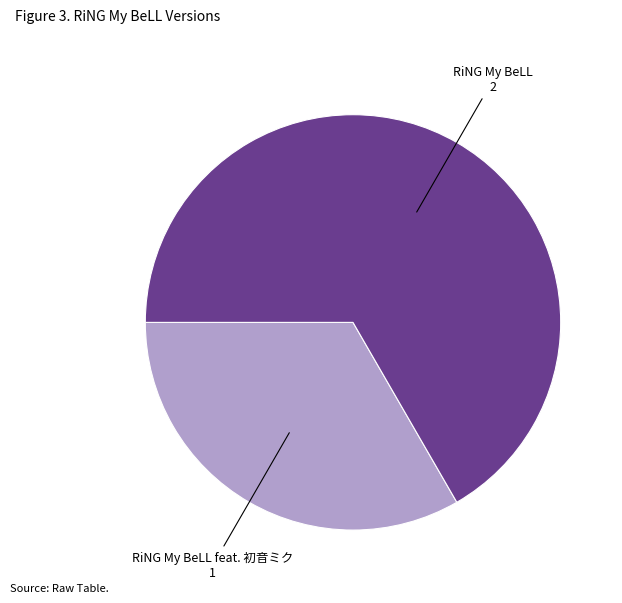

Is there any slice that represents more than half of the pie?

Yes